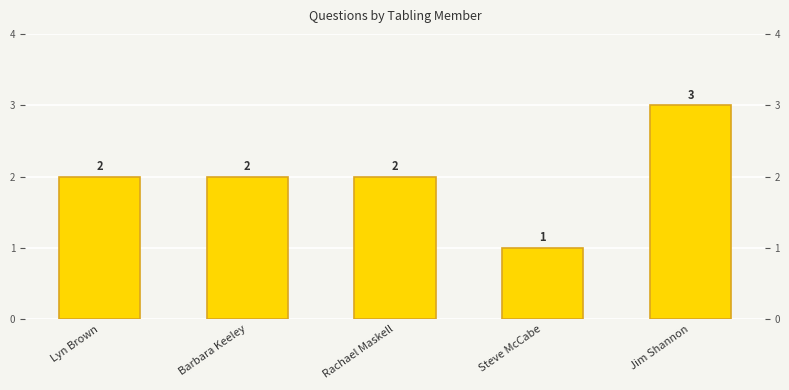

Reading right to left, extract all data points from this chart.

Jim Shannon=3	Steve McCabe=1	Rachael Maskell=2	Barbara Keeley=2	Lyn Brown=2